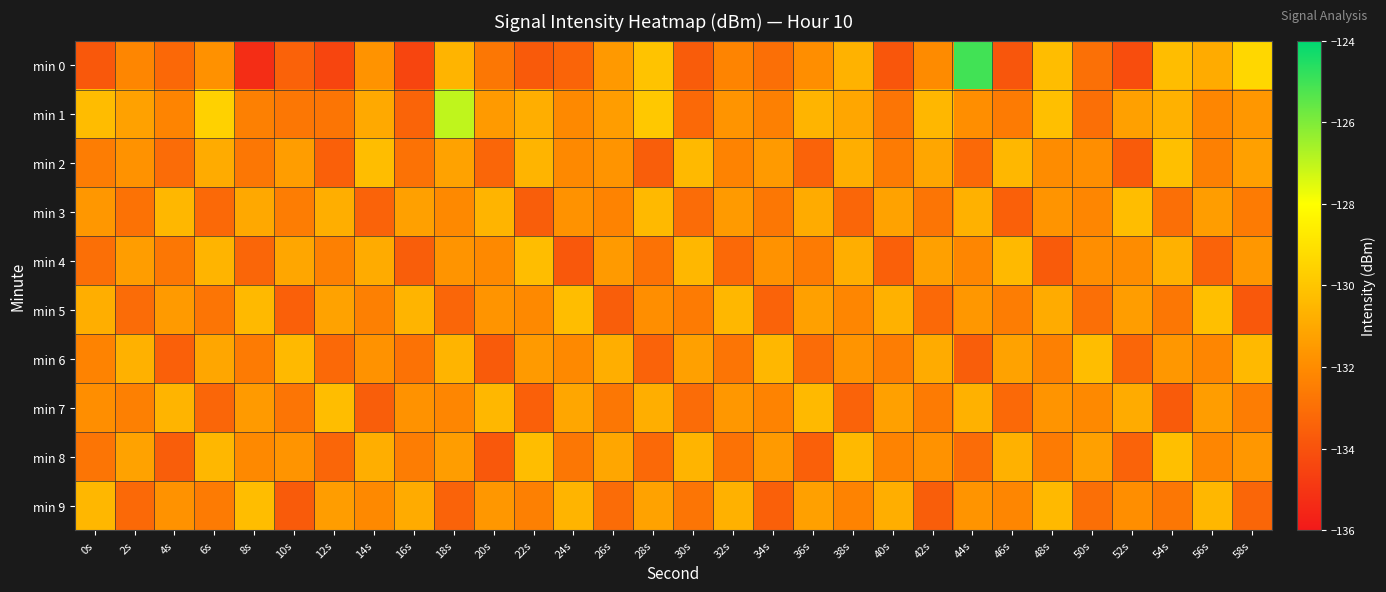

What is the total value across all series at 6s?

-1316.4